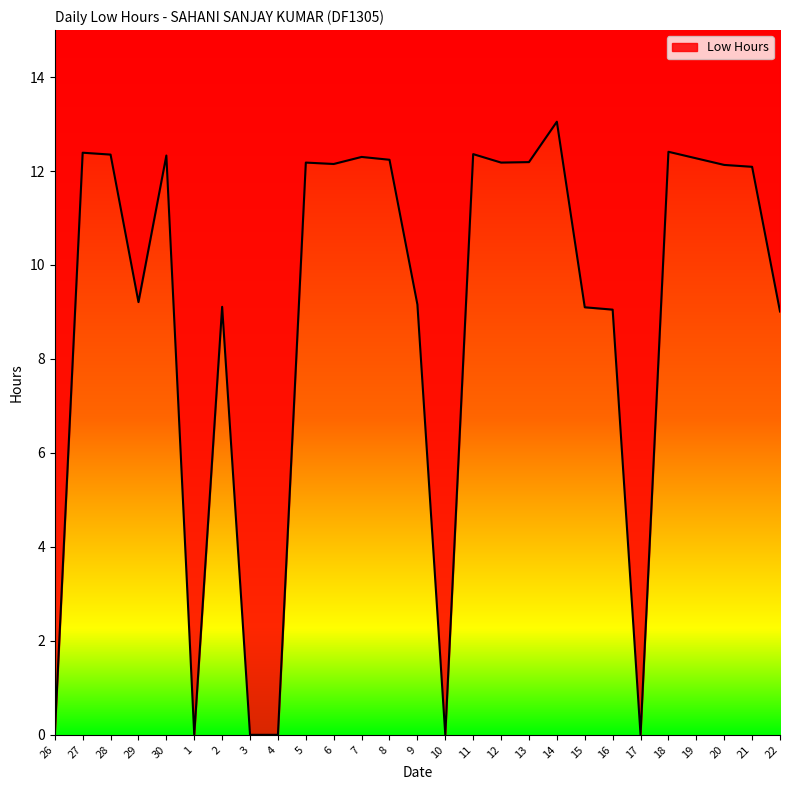

What is the change in value from 29 to 17?

-9.2